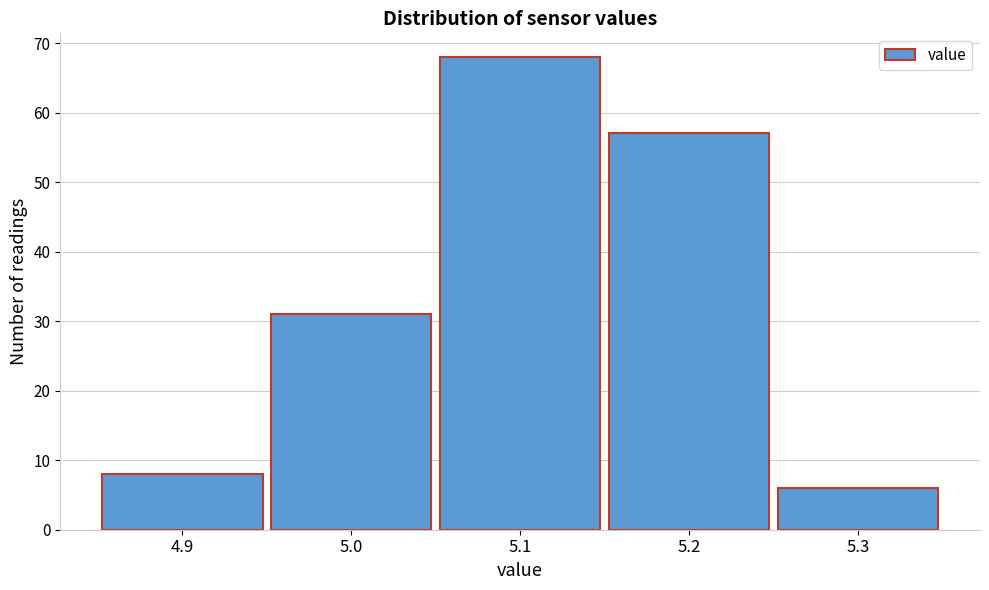

How tall is the bar that spans 4.85 to 4.95 on the x-axis? The values are not printed on the chart, so give them approximately, as read against the axis.

8